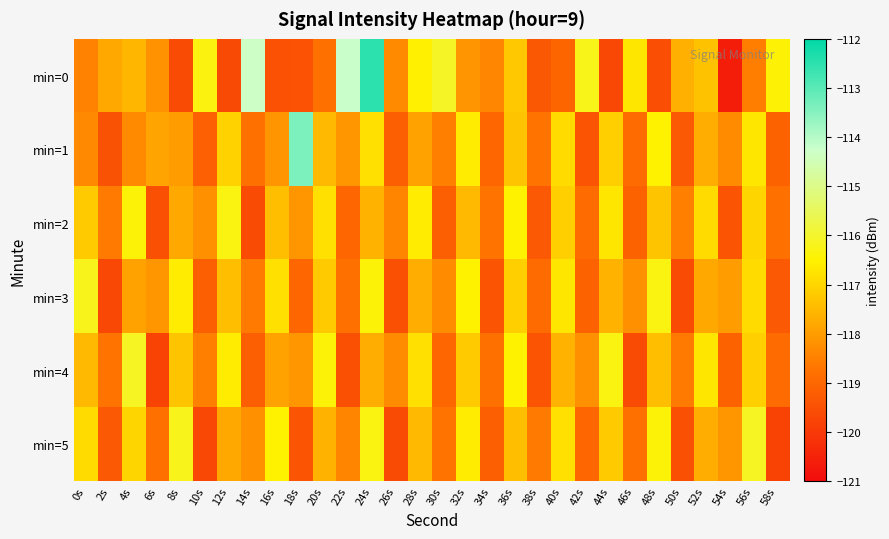

Reading left to right, what are all the values shown in this chart?

min=0: 0s=-118.4	2s=-117.8	4s=-117.6	6s=-118.2	8s=-119.6	10s=-116.3	12s=-119.6	14s=-114.3	16s=-119.5	18s=-119.4	20s=-118.8	22s=-114.2	24s=-112.5	26s=-118.3	28s=-116.6	30s=-116.1	32s=-118.1	34s=-118.4	36s=-117.2	38s=-119.3	40s=-119.0	42s=-116.2	44s=-119.7	46s=-116.7	48s=-119.6	50s=-117.7	52s=-117.3	54s=-120.6	56s=-118.5	58s=-116.4
min=1: 0s=-118.3	2s=-119.5	4s=-118.3	6s=-117.9	8s=-118.0	10s=-119.1	12s=-117.0	14s=-118.8	16s=-118.1	18s=-113.4	20s=-117.5	22s=-118.1	24s=-116.8	26s=-119.2	28s=-117.9	30s=-118.5	32s=-116.6	34s=-119.0	36s=-117.3	38s=-118.7	40s=-116.9	42s=-119.4	44s=-117.1	46s=-118.9	48s=-116.5	50s=-119.3	52s=-117.7	54s=-118.3	56s=-116.7	58s=-119.1
min=2: 0s=-117.2	2s=-118.6	4s=-116.4	6s=-119.5	8s=-117.8	10s=-118.2	12s=-116.3	14s=-119.6	16s=-117.4	18s=-118.1	20s=-116.8	22s=-119.0	24s=-117.6	26s=-118.4	28s=-116.6	30s=-119.2	32s=-117.5	34s=-118.7	36s=-116.5	38s=-119.3	40s=-117.1	42s=-118.9	44s=-116.7	46s=-119.1	48s=-117.3	50s=-118.5	52s=-116.9	54s=-119.4	56s=-117.0	58s=-118.8
min=3: 0s=-116.2	2s=-119.7	4s=-117.9	6s=-118.1	8s=-116.6	10s=-119.2	12s=-117.4	14s=-118.6	16s=-116.8	18s=-119.0	20s=-117.2	22s=-118.8	24s=-116.4	26s=-119.5	28s=-117.7	30s=-118.3	32s=-116.5	34s=-119.4	36s=-117.1	38s=-118.9	40s=-116.7	42s=-119.1	44s=-117.6	46s=-118.2	48s=-116.3	50s=-119.6	52s=-117.8	54s=-118.0	56s=-116.9	58s=-119.3
min=4: 0s=-117.5	2s=-118.7	4s=-116.1	6s=-119.8	8s=-117.3	10s=-118.5	12s=-116.6	14s=-119.2	16s=-117.9	18s=-118.1	20s=-116.4	22s=-119.5	24s=-117.7	26s=-118.3	28s=-116.8	30s=-119.0	32s=-117.2	34s=-118.8	36s=-116.5	38s=-119.4	40s=-117.6	42s=-118.2	44s=-116.3	46s=-119.6	48s=-117.4	50s=-118.6	52s=-116.7	54s=-119.1	56s=-117.1	58s=-118.9
min=5: 0s=-116.9	2s=-119.3	4s=-117.0	6s=-118.8	8s=-116.2	10s=-119.7	12s=-117.8	14s=-118.2	16s=-116.5	18s=-119.4	20s=-117.6	22s=-118.4	24s=-116.3	26s=-119.6	28s=-117.5	30s=-118.7	32s=-116.6	34s=-119.2	36s=-117.4	38s=-118.6	40s=-116.8	42s=-119.0	44s=-117.2	46s=-118.8	48s=-116.4	50s=-119.5	52s=-117.7	54s=-118.1	56s=-116.1	58s=-119.8